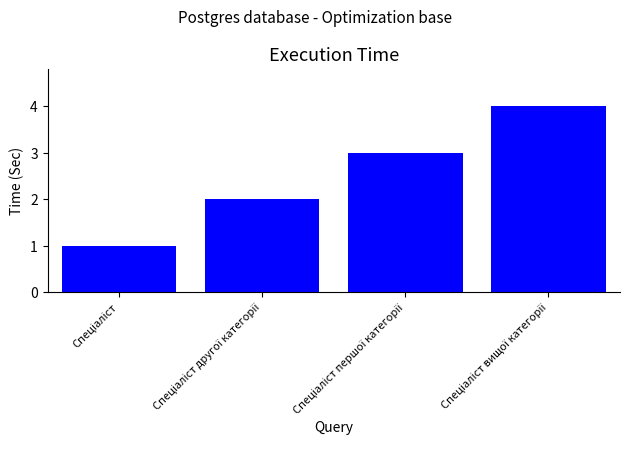

What is the greatest value displayed?

4